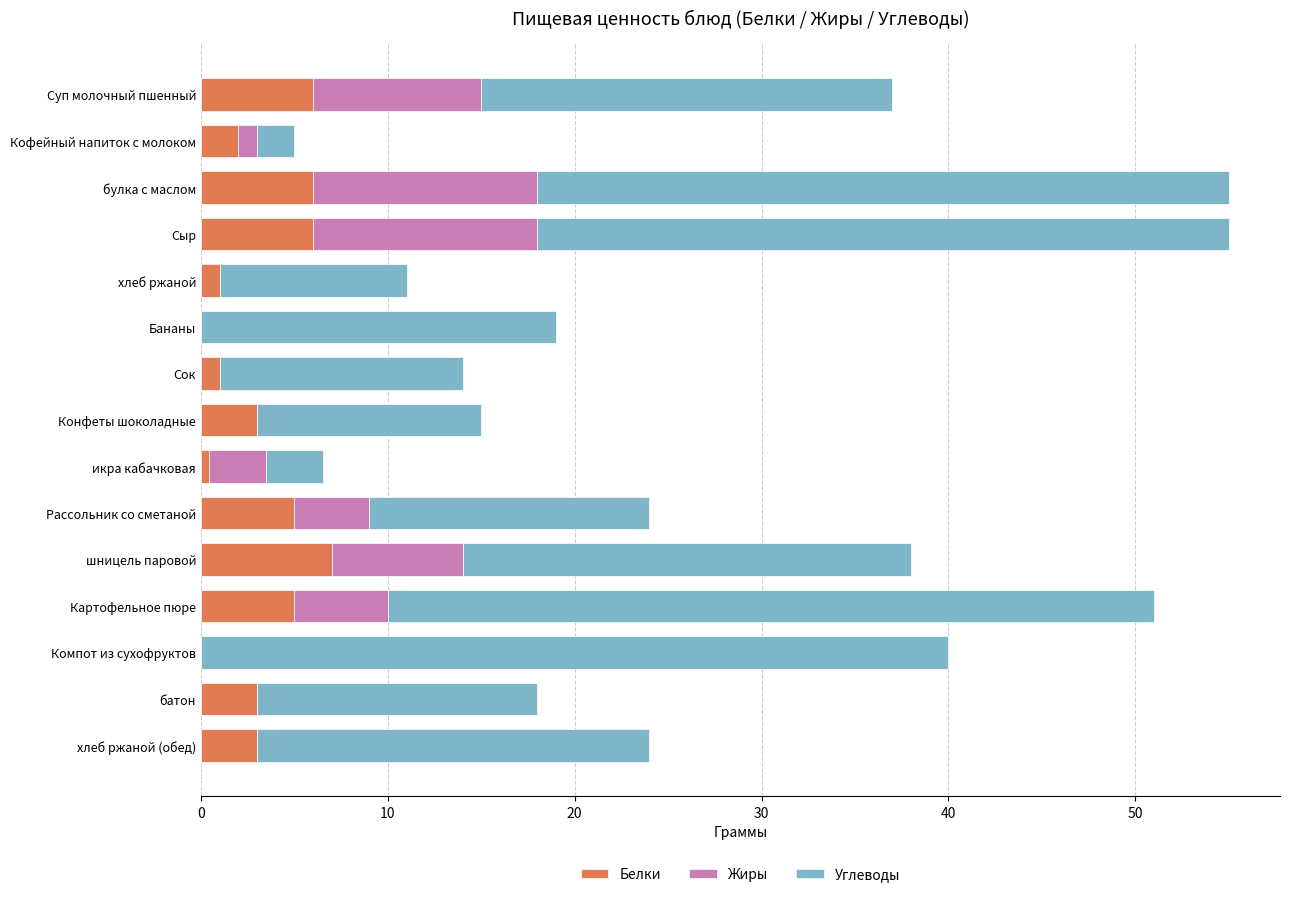

What is the total value across all series at Картофельное пюре?

51.0